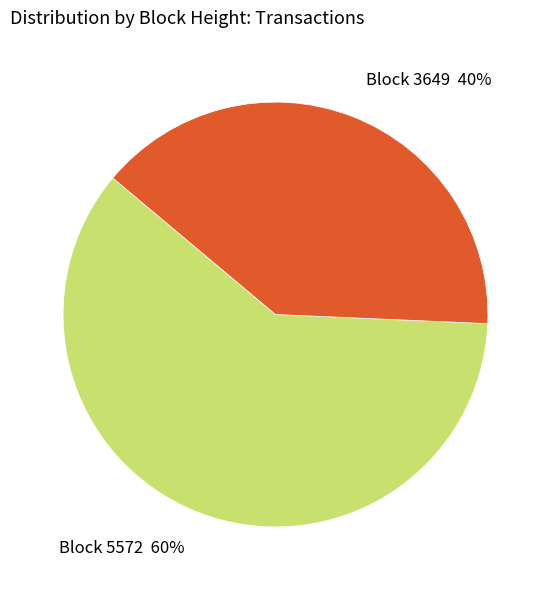

To the nearest percent, what is the average slice percentage?

50%